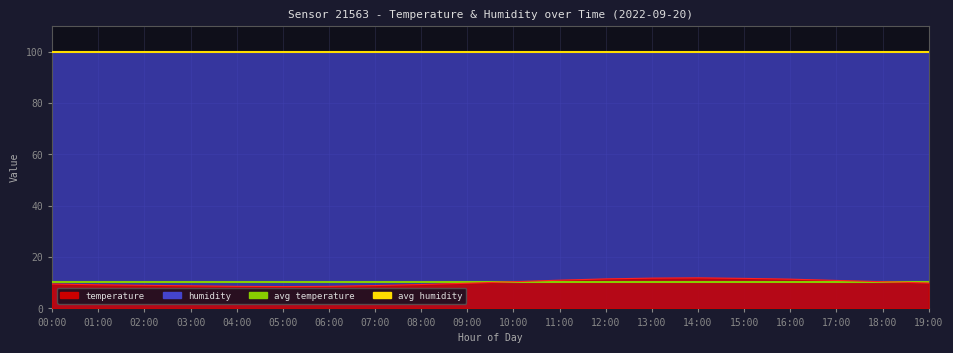

Is it true that avg temperature equals 5.8 at 01:00?

False